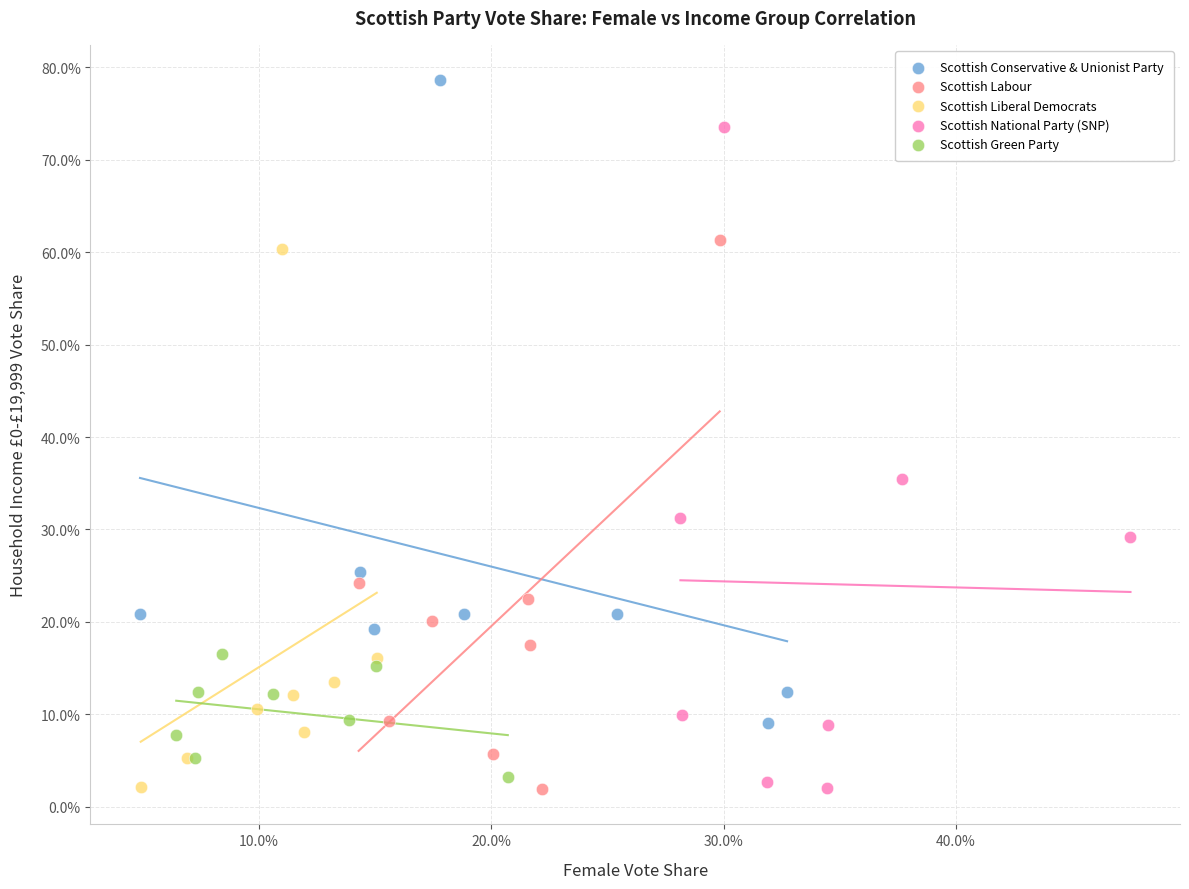

What are all the series names shown in the legend?

Scottish Conservative & Unionist Party, Scottish Labour, Scottish Liberal Democrats, Scottish National Party (SNP), Scottish Green Party